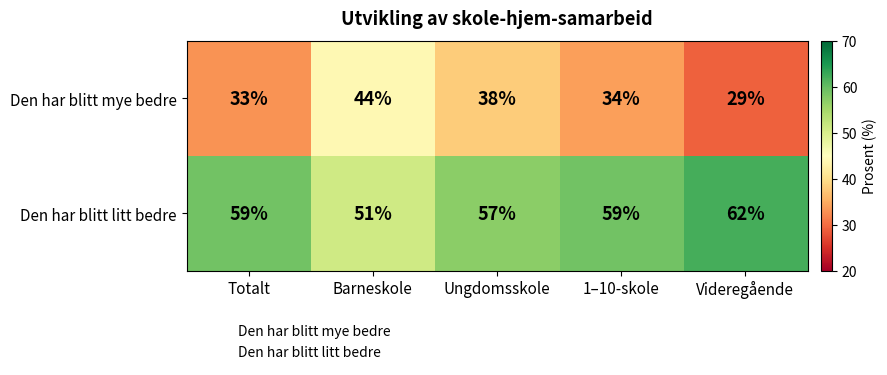

At which category does the chart reach its minimum across all series?

Videregående